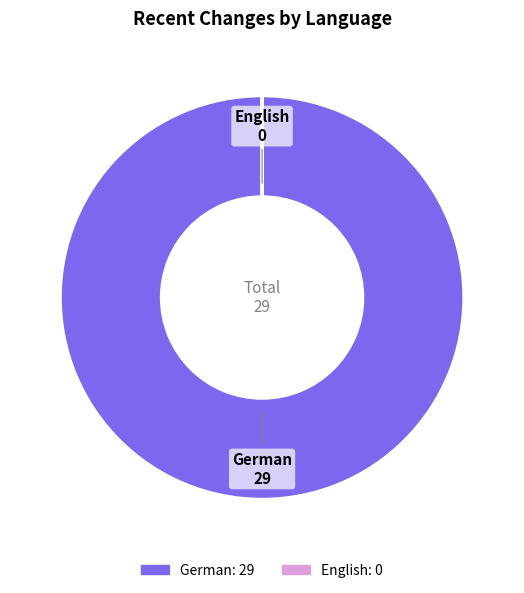

Is there a majority slice in this chart?

Yes